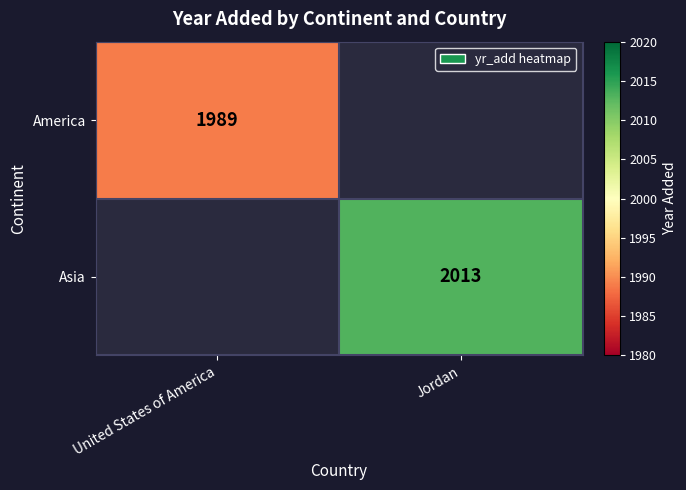

Is the value of America at United States of America greater than the value of Asia at Jordan?

No